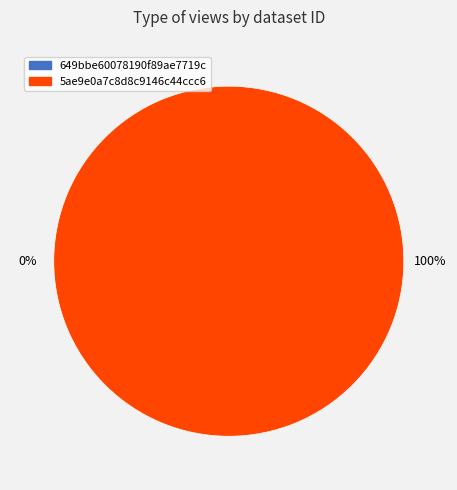

How many segments does this pie chart have?

2